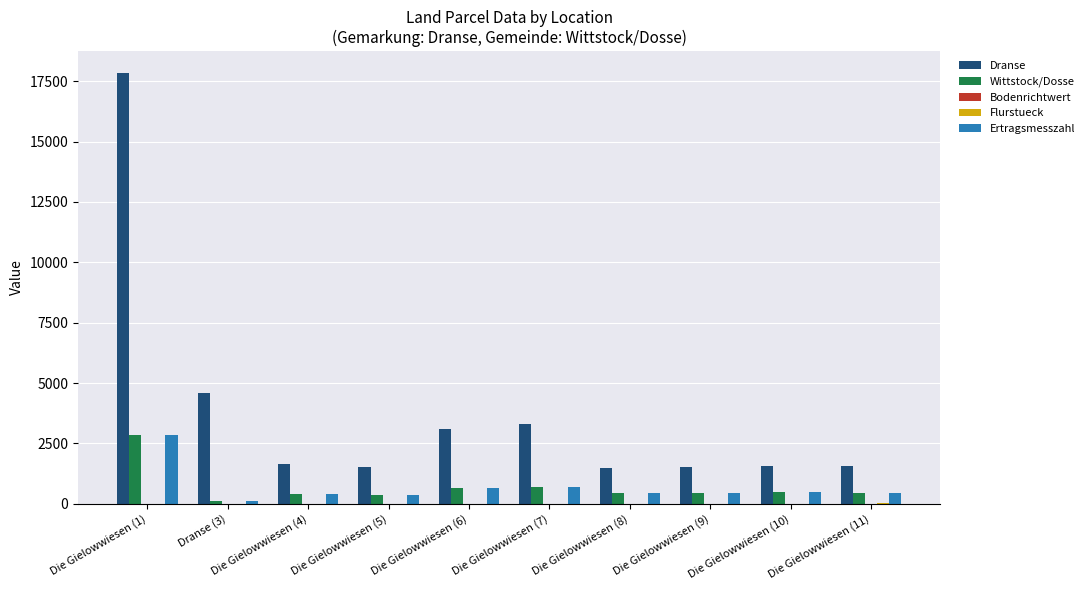

The value of Dranse at Die Gielowwiesen (8) is 1480. True or false?

True